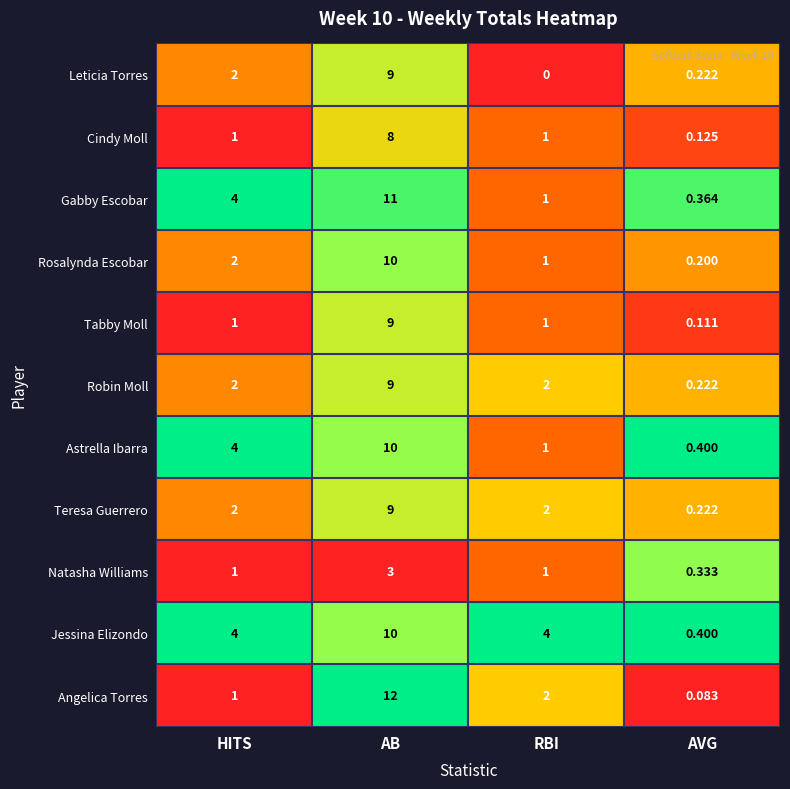

Is the value of Teresa Guerrero at AVG greater than the value of Leticia Torres at RBI?

Yes